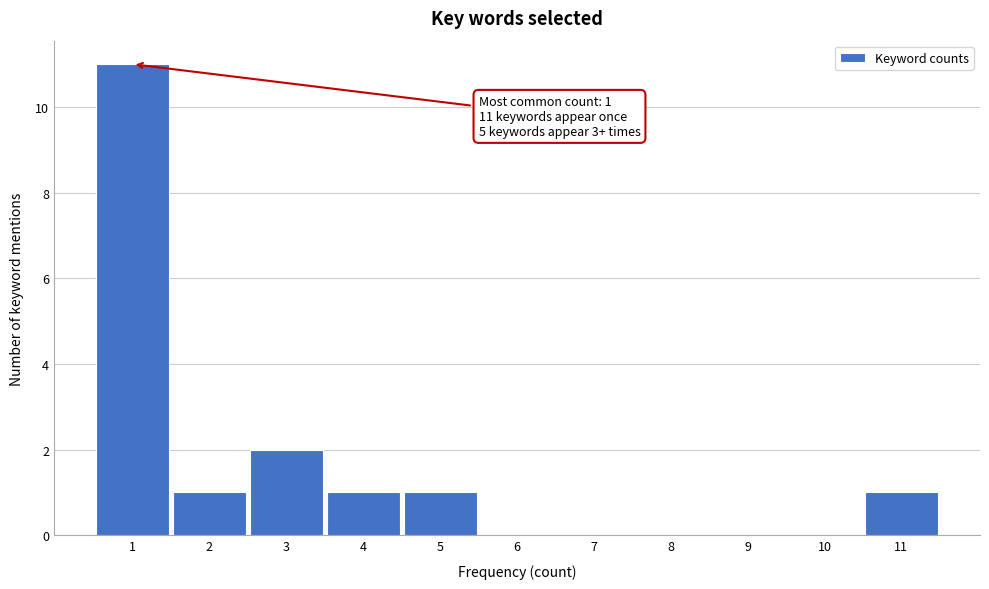

Over which range of the x-axis is the bar tallest?

0.5 to 1.5